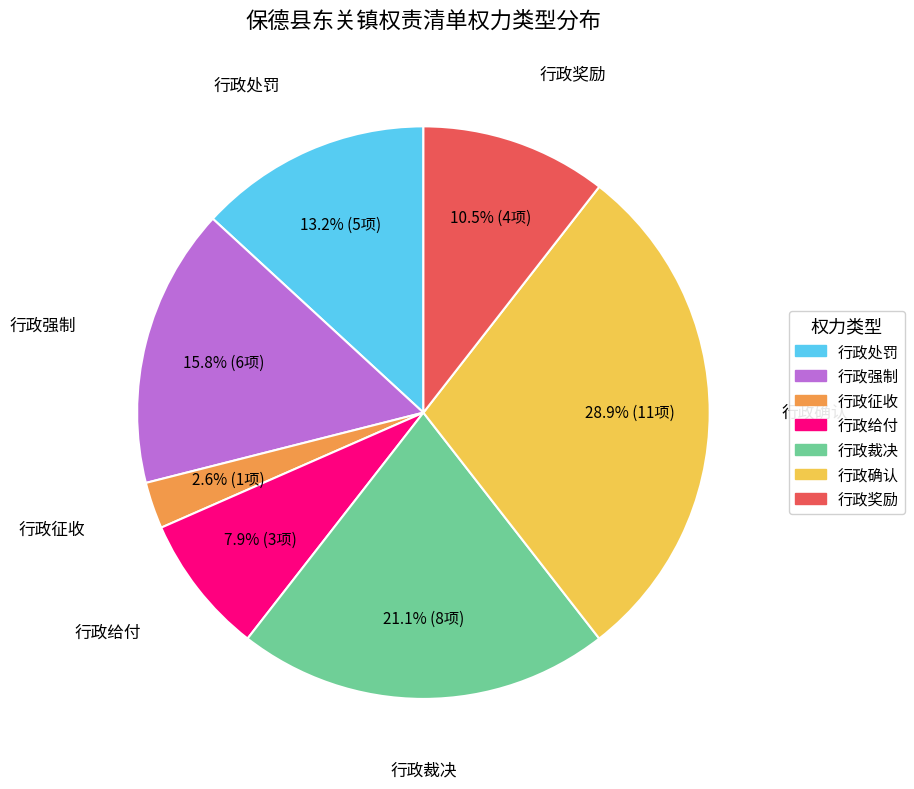

Is there any slice that represents more than half of the pie?

No